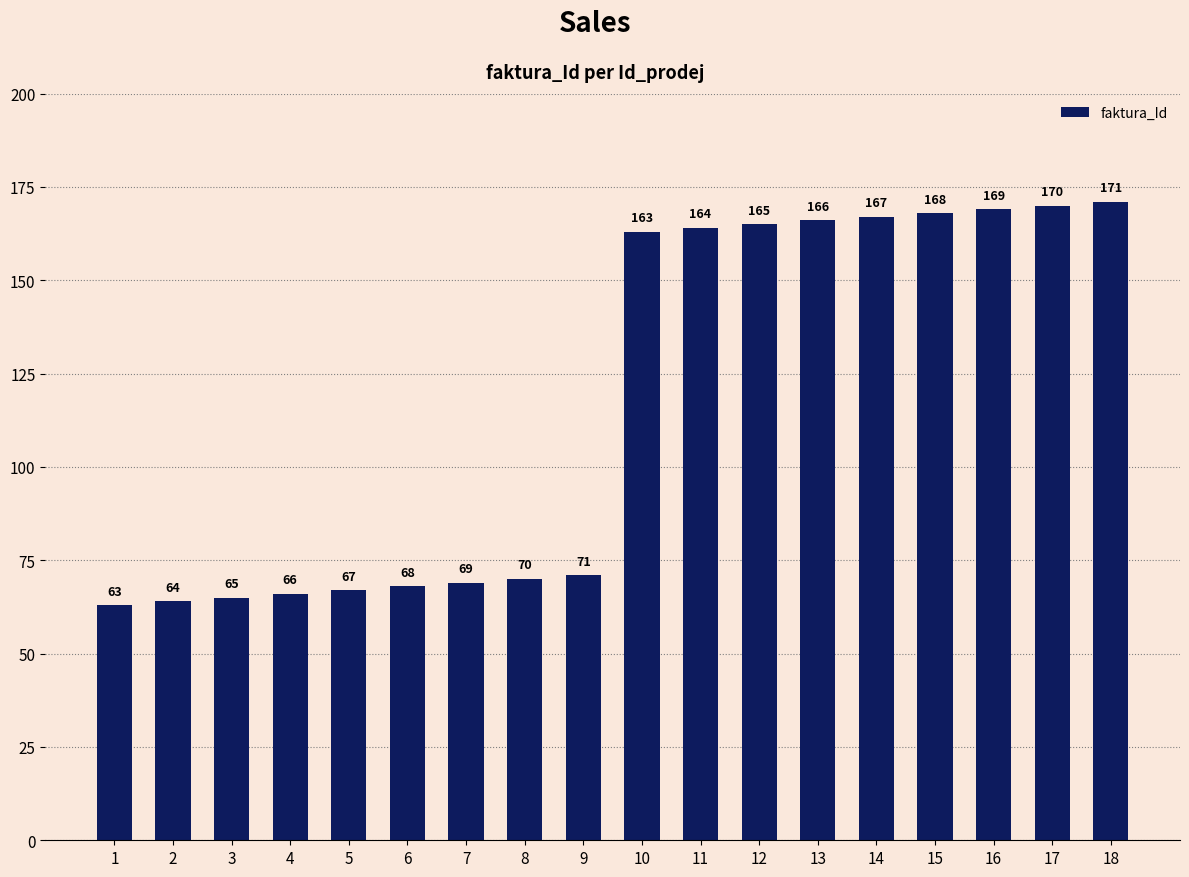

Reading left to right, extract all data points from this chart.

63	64	65	66	67	68	69	70	71	163	164	165	166	167	168	169	170	171